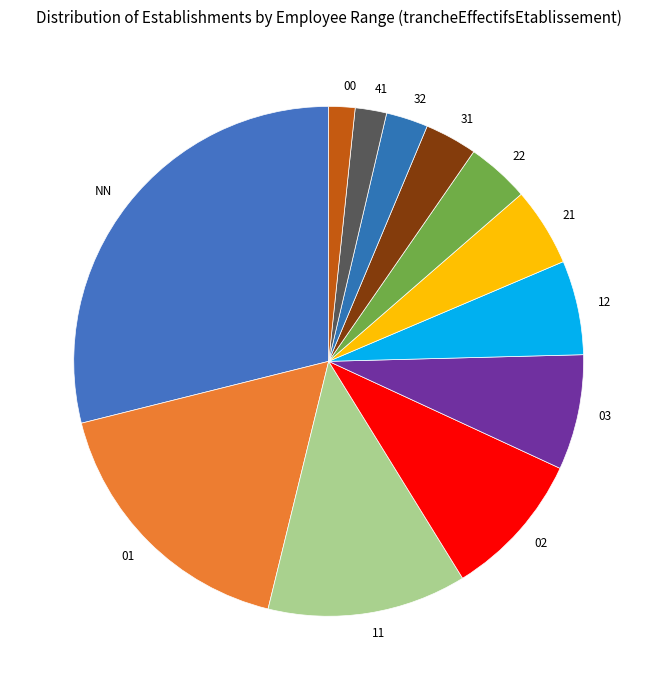

What is the largest slice in the pie chart?

NN